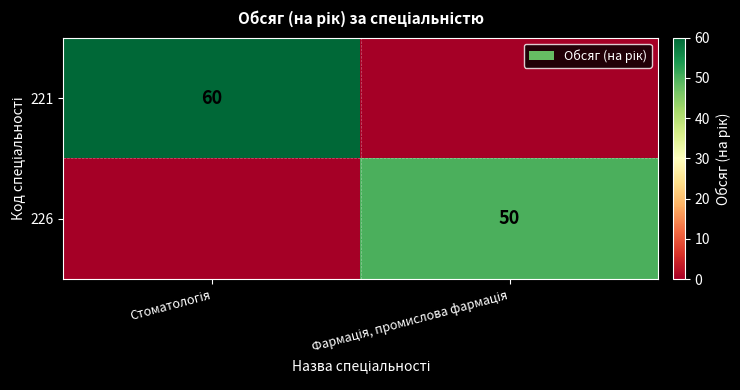

At which category is the sum across all series the highest?

Стоматологія